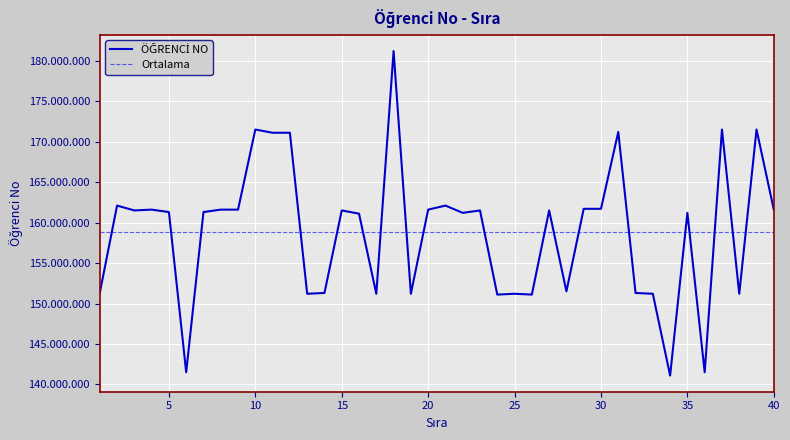

Between 20 and 34, which is larger?

20